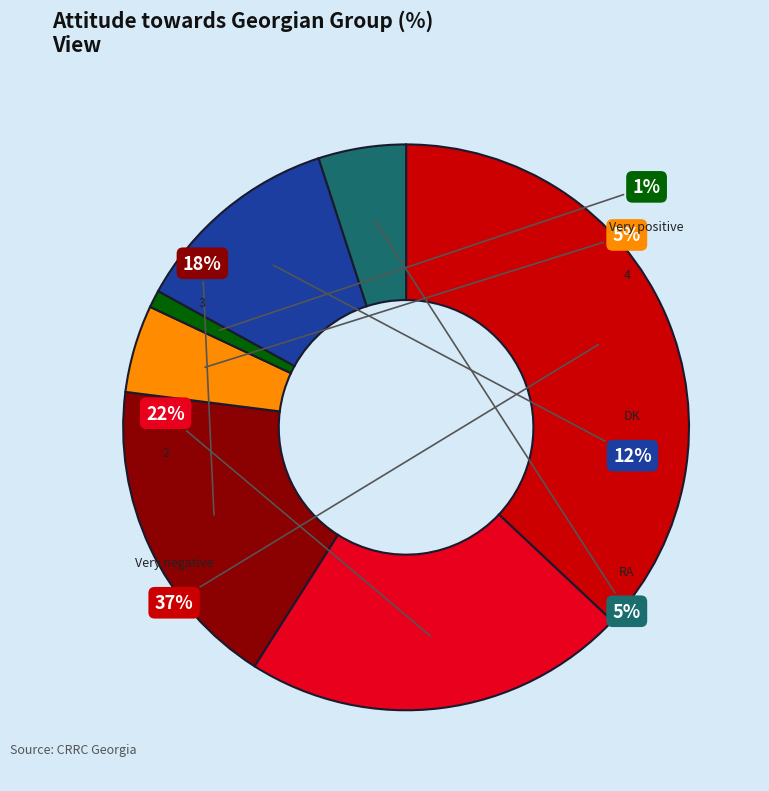

Is it true that 4 is 11% of the pie?

False